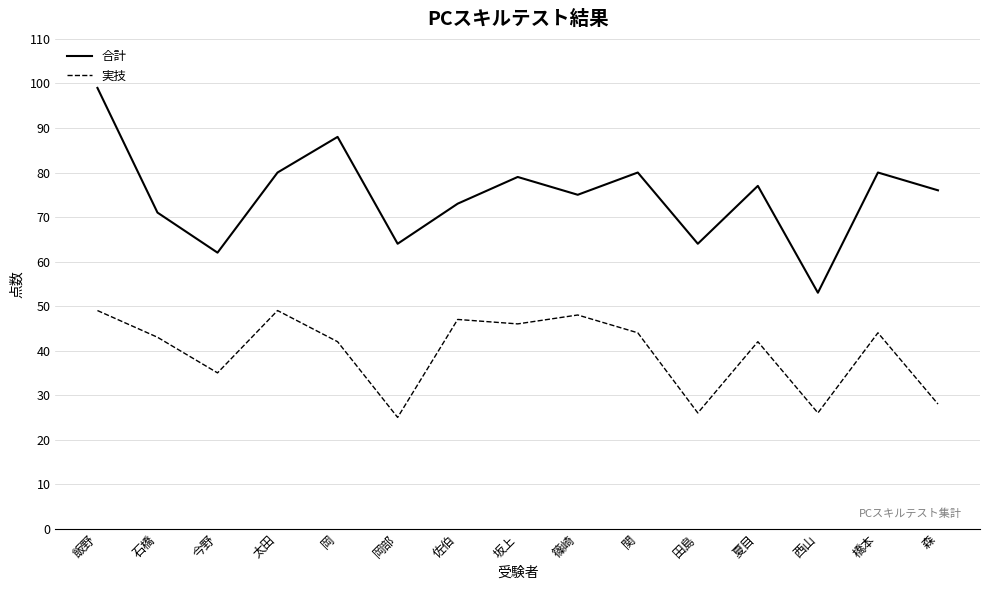

True or false: 合計 and 実技 intersect in this chart.

False